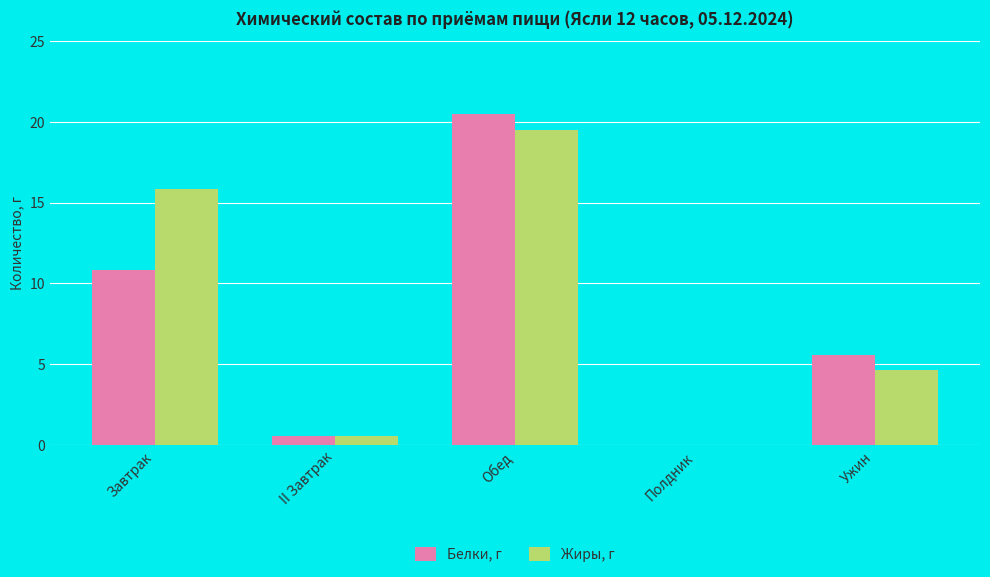

Reading right to left, list all the values displayed in this chart.

Белки, г: 5.6	0.0	20.5	0.5	10.8
Жиры, г: 4.7	0.0	19.5	0.5	15.8